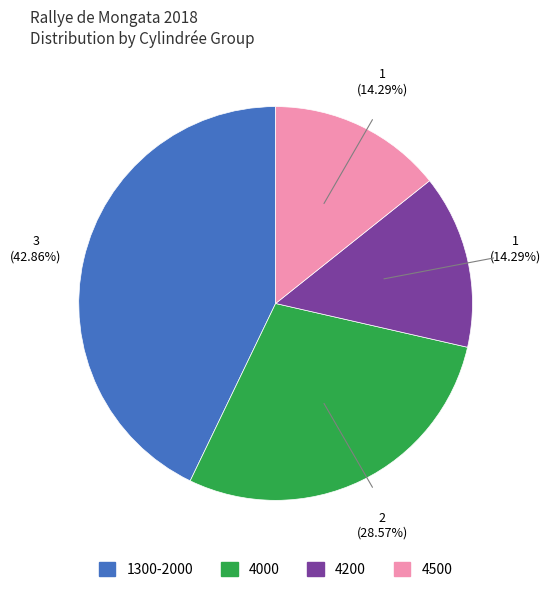

Is there a majority slice in this chart?

No